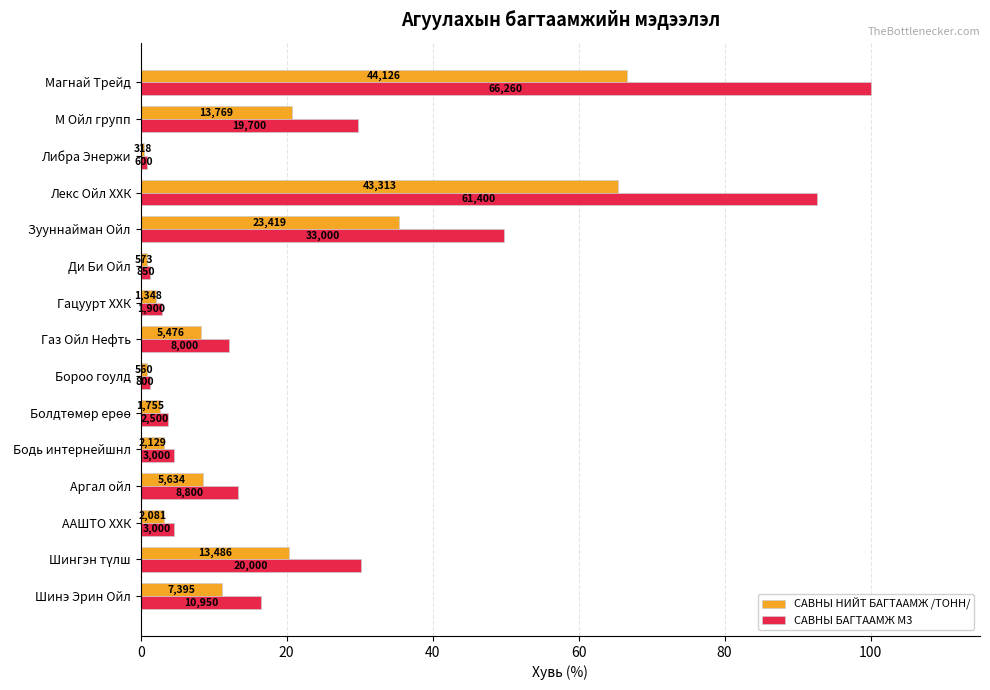

What are all the series names shown in the legend?

САВНЫ НИЙТ БАГТААМЖ /ТОНН/, САВНЫ БАГТААМЖ М3